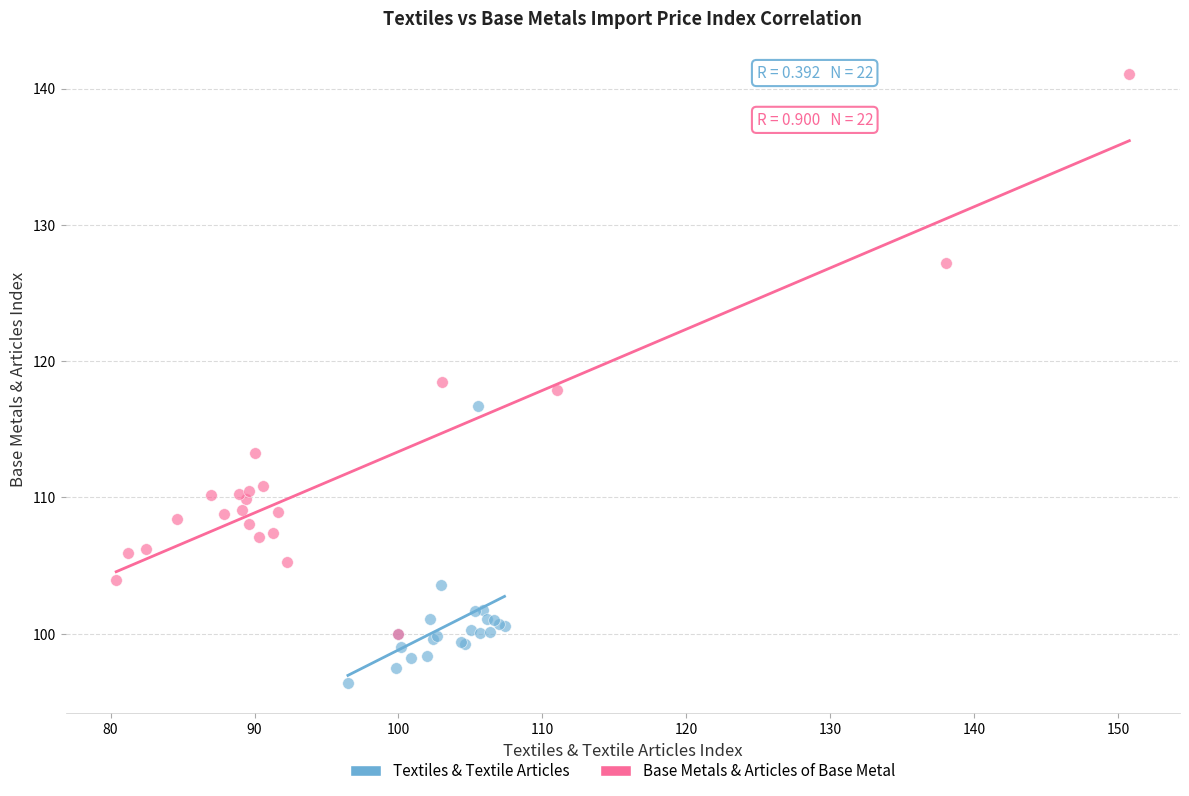

Which series contains the highest Y value?

Base Metals & Articles of Base Metal